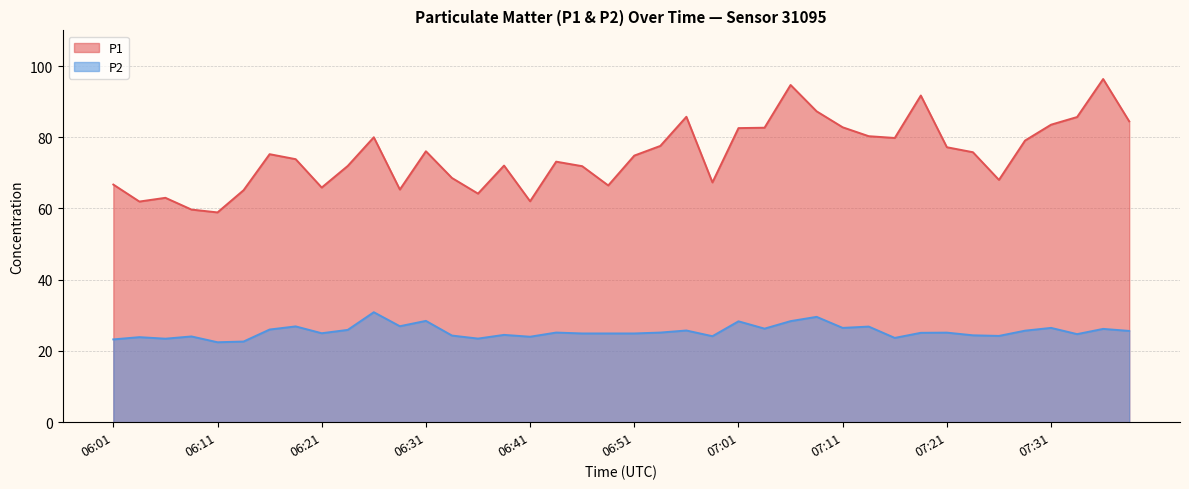

Which series has the largest range (max minus min)?

P1